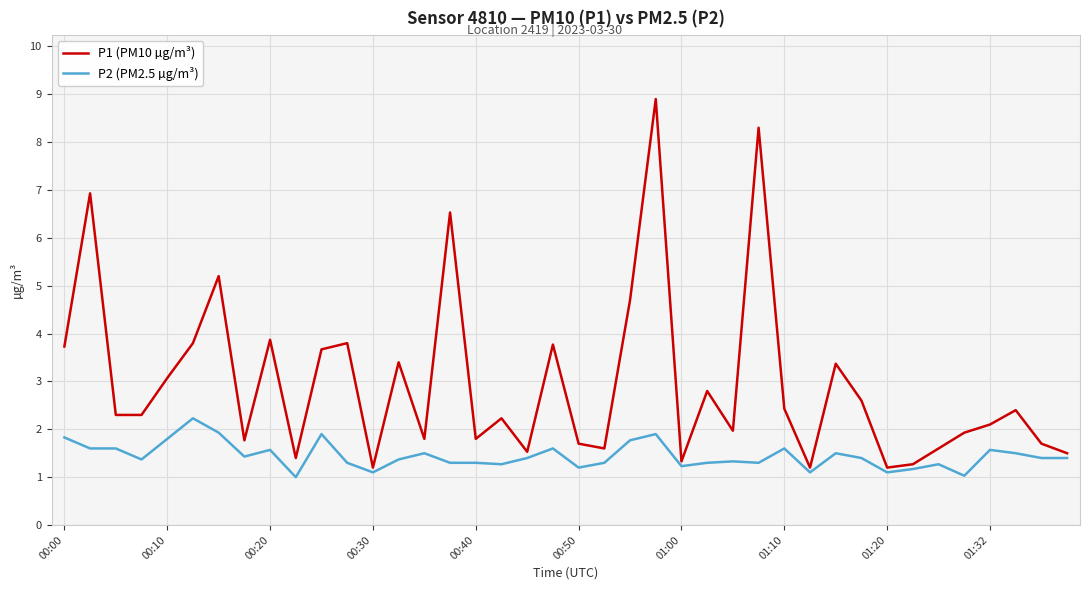

Which series has the widest spread of values?

P1 (PM10 µg/m³)